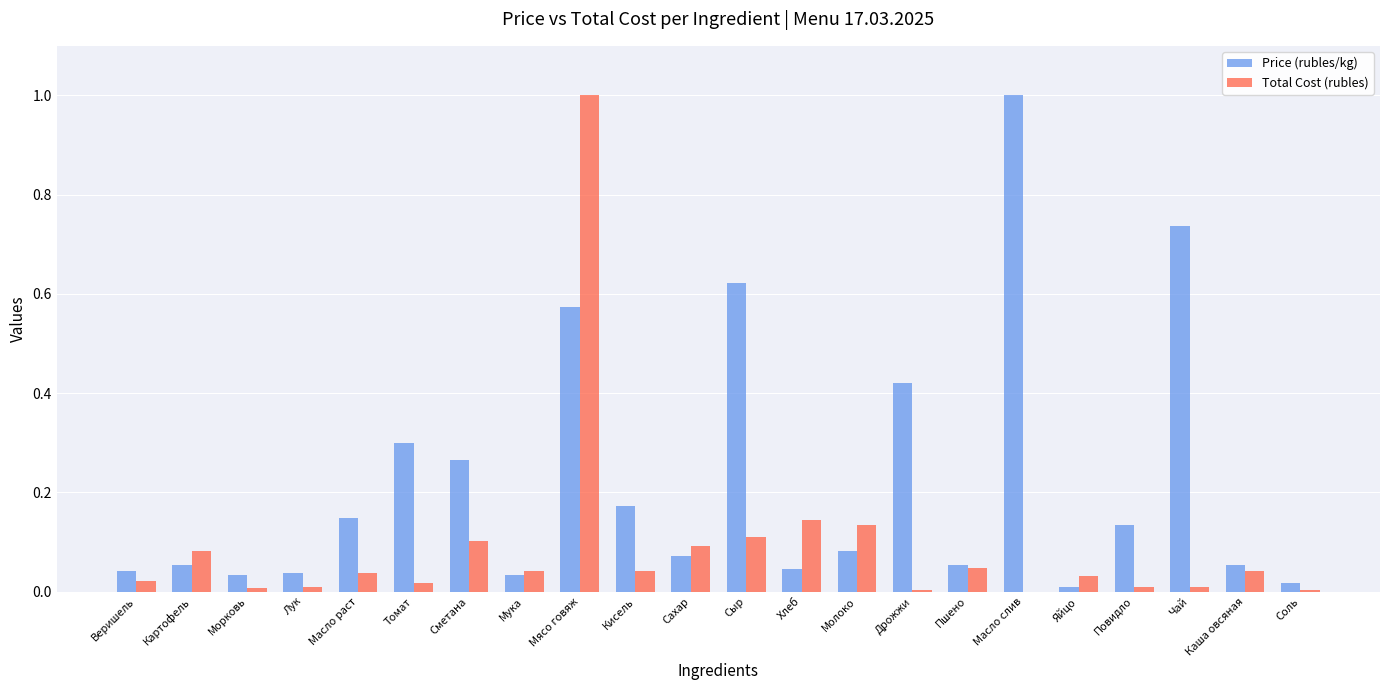

What is the sum of all Price (rubles/kg) values?

4.9